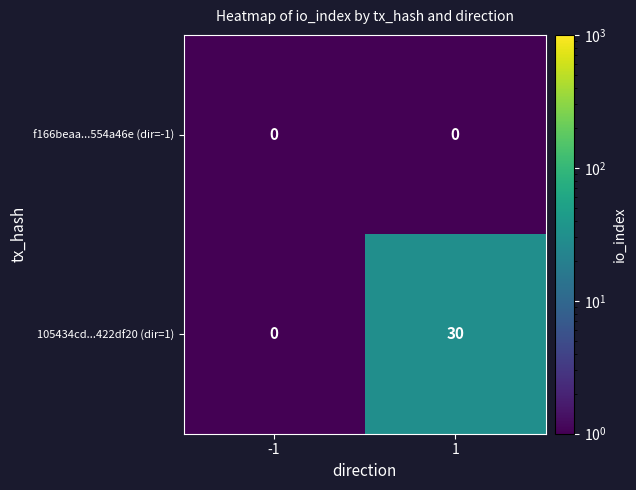

Reading right to left, extract all data points from this chart.

f166beaa...554a46e (dir=-1): 1=0	-1=0
105434cd...422df20 (dir=1): 1=30	-1=0